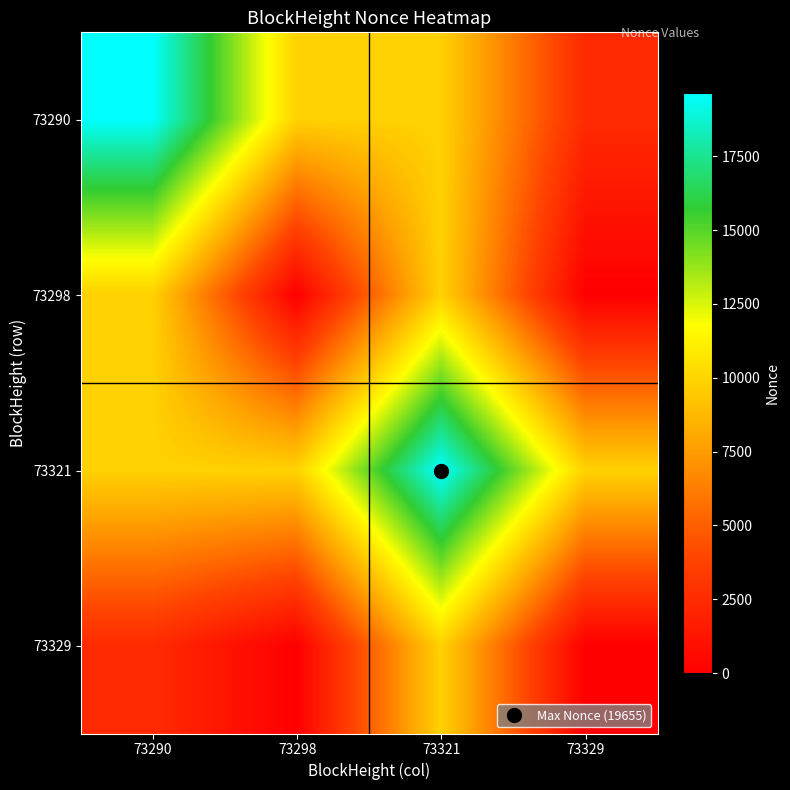

Rank the series at 73329 from lowest to highest value.

73298, 73329, 73290, 73321